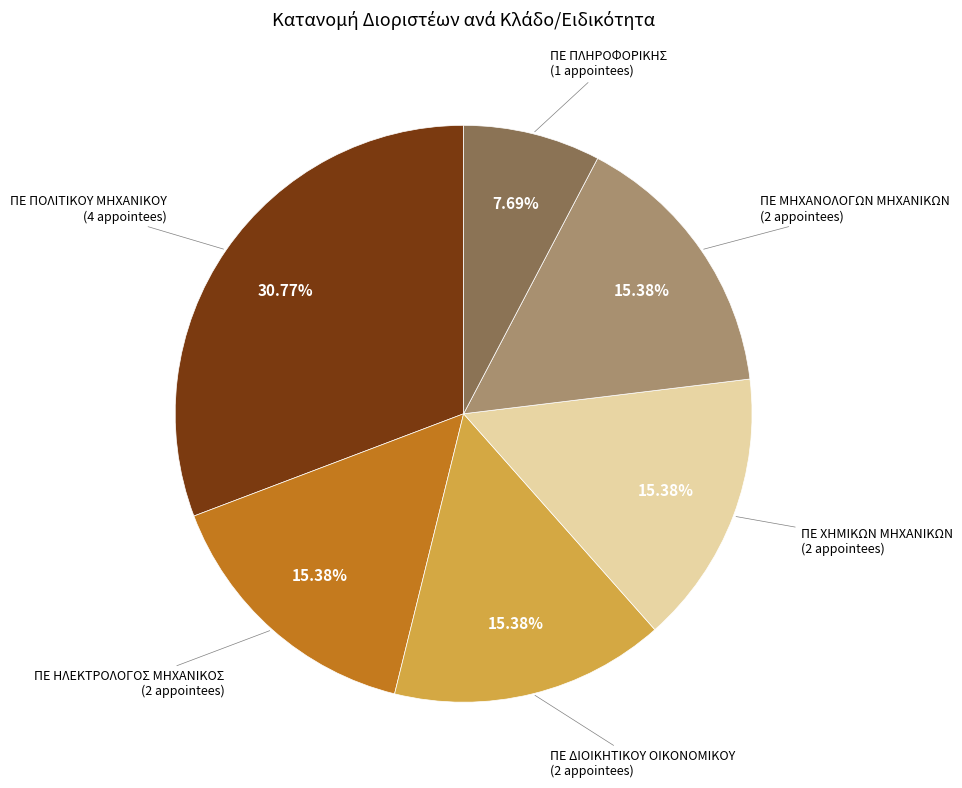

Which category has the biggest portion of the pie?

ΠΕ ΠΟΛΙΤΙΚΟΥ ΜΗΧΑΝΙΚΟΥ